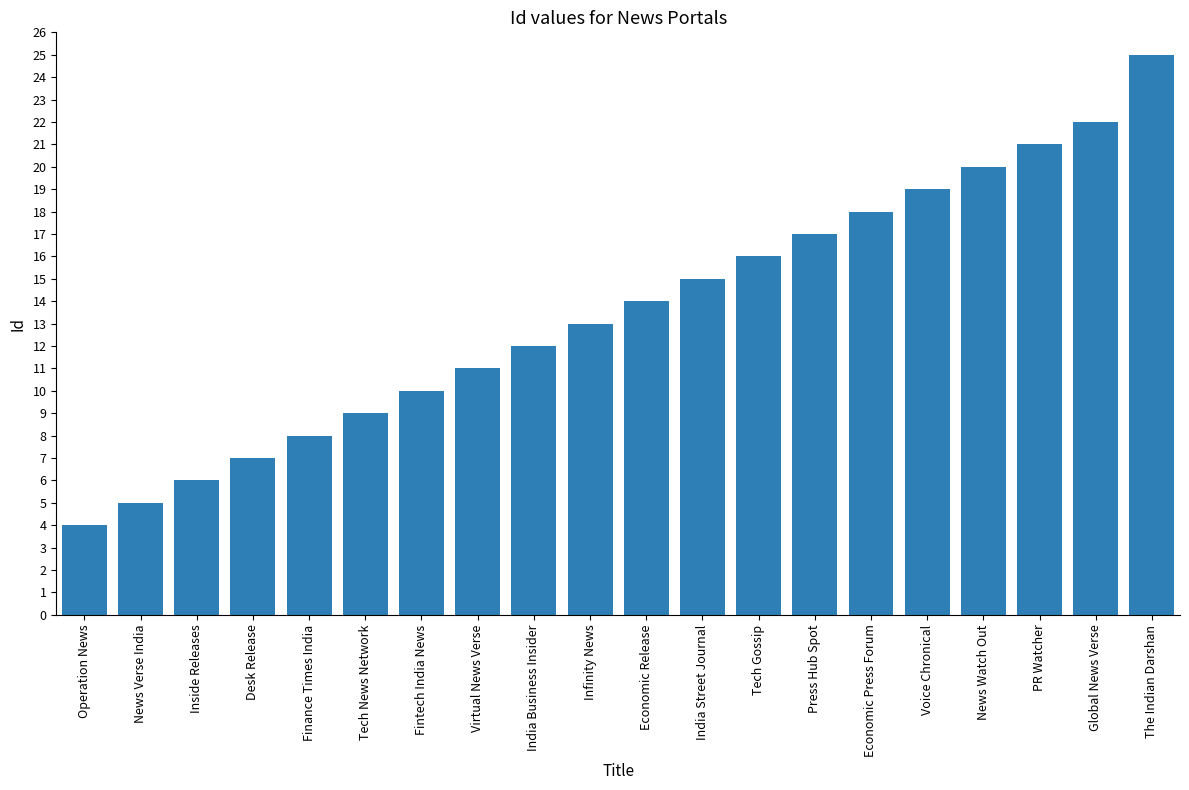

Reading right to left, extract all data points from this chart.

The Indian Darshan=25	Global News Verse=22	PR Watcher=21	News Watch Out=20	Voice Chronical=19	Economic Press Forum=18	Press Hub Spot=17	Tech Gossip=16	India Street Journal=15	Economic Release=14	Infinity News=13	India Business Insider=12	Virtual News Verse=11	Fintech India News=10	Tech News Network=9	Finance Times India=8	Desk Release=7	Inside Releases=6	News Verse India=5	Operation News=4